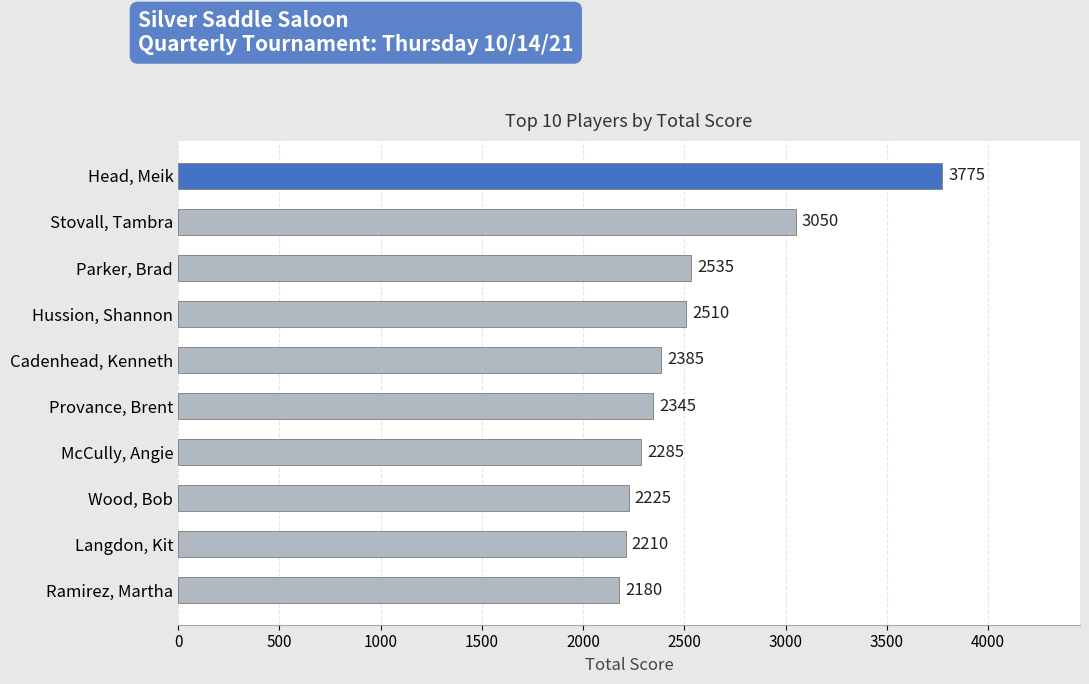

What is the difference between the values at Hussion, Shannon and Head, Meik?

1265